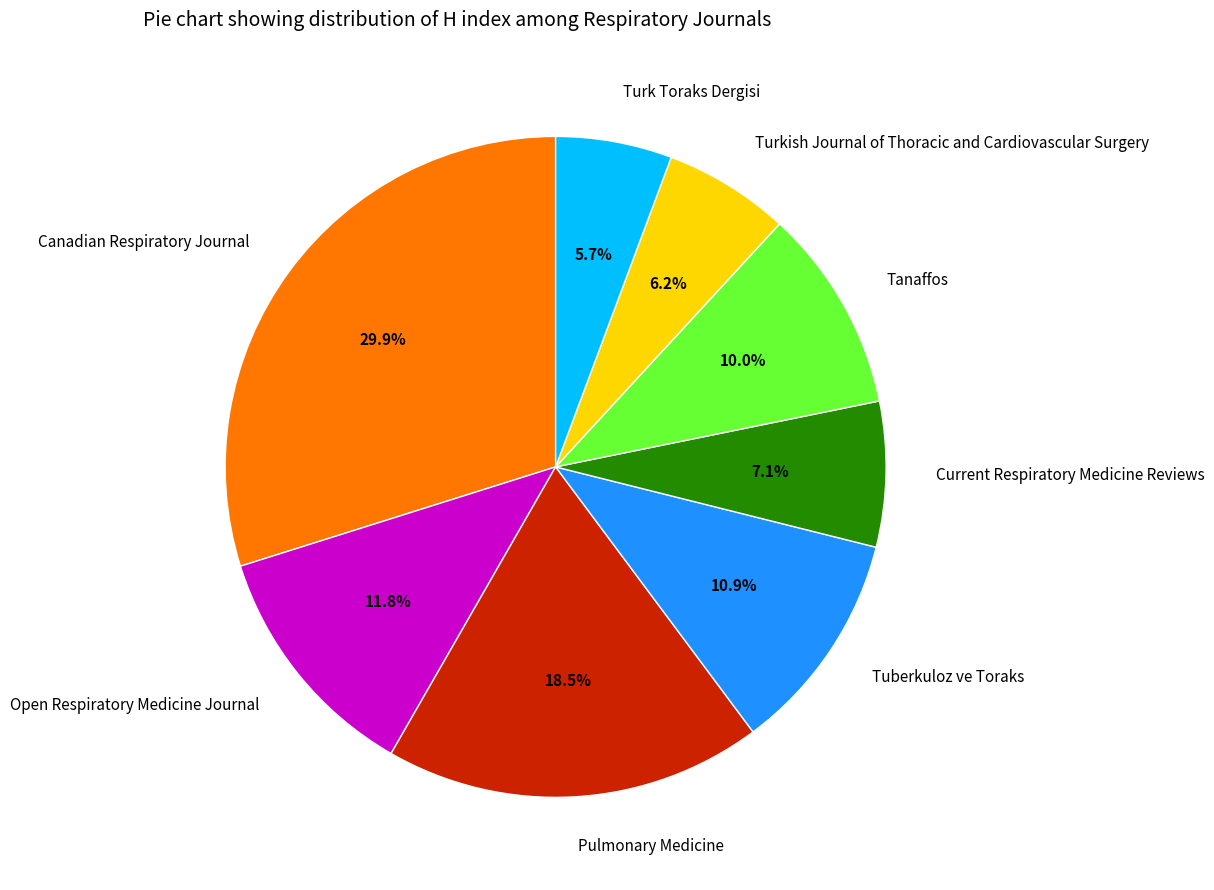

How many segments does this pie chart have?

8